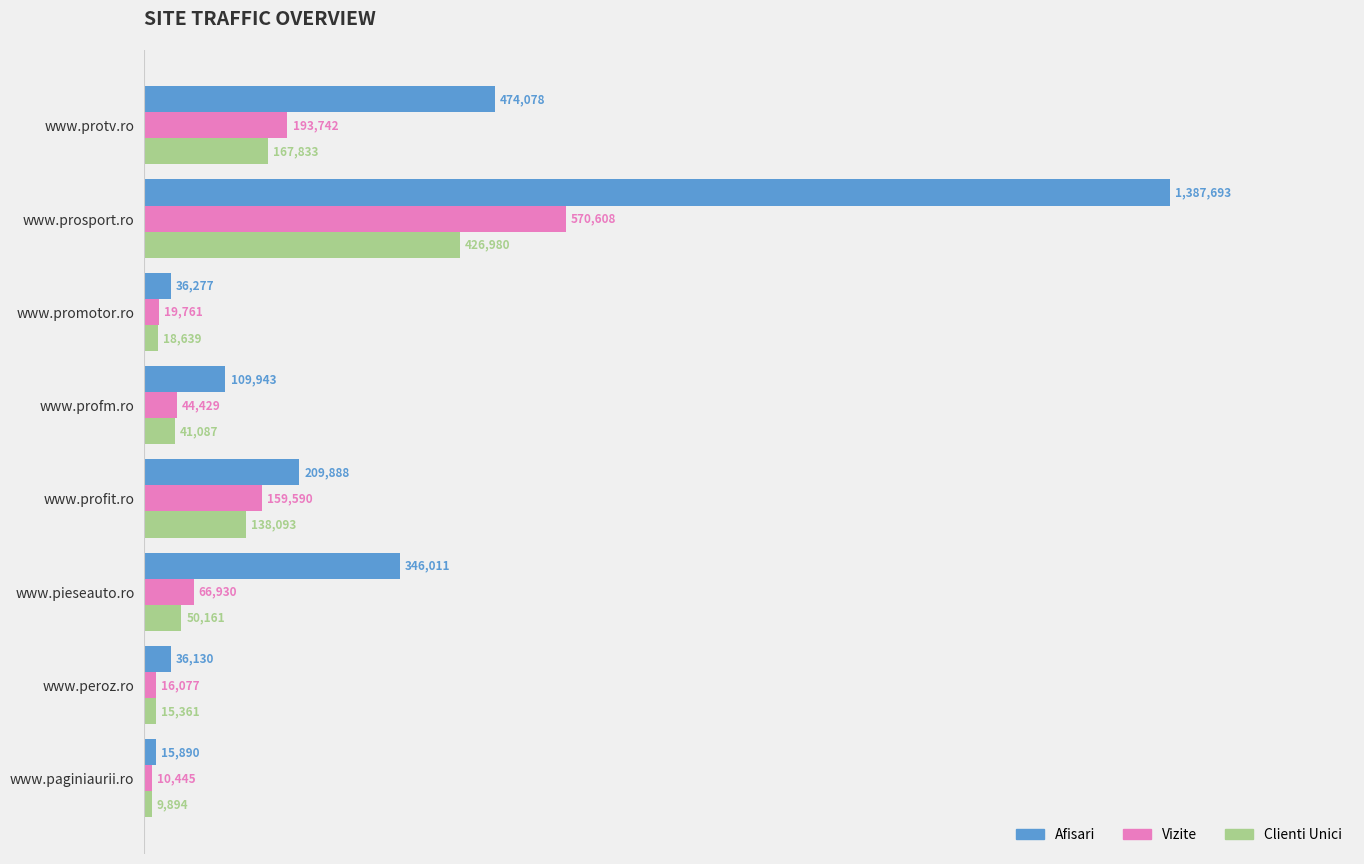

What are all the series names shown in the legend?

Afisari, Vizite, Clienti Unici